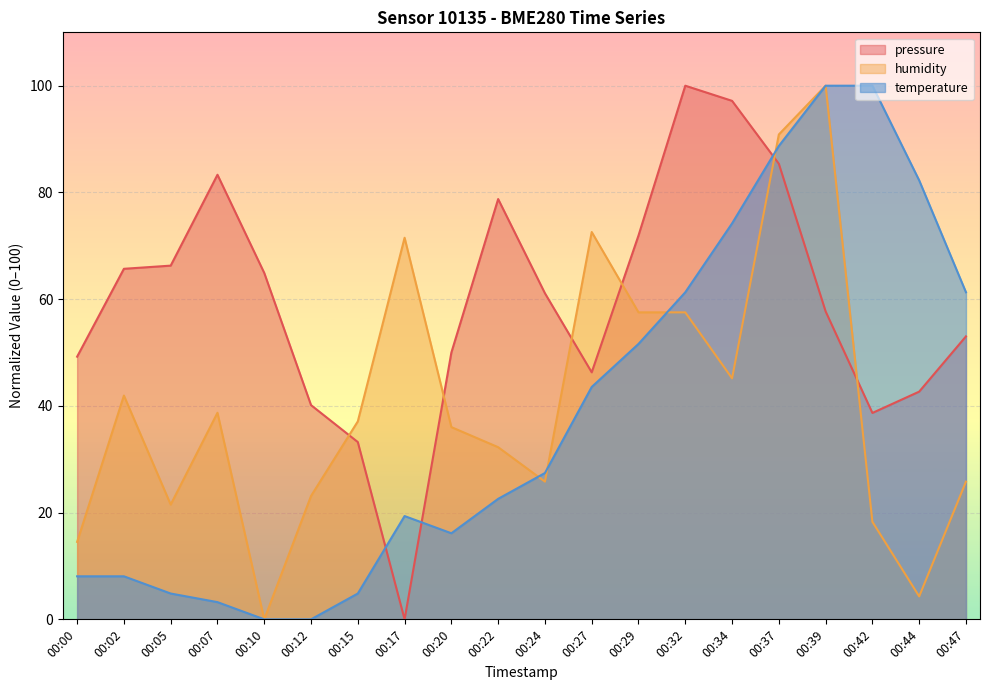

Which series has the largest range (max minus min)?

pressure